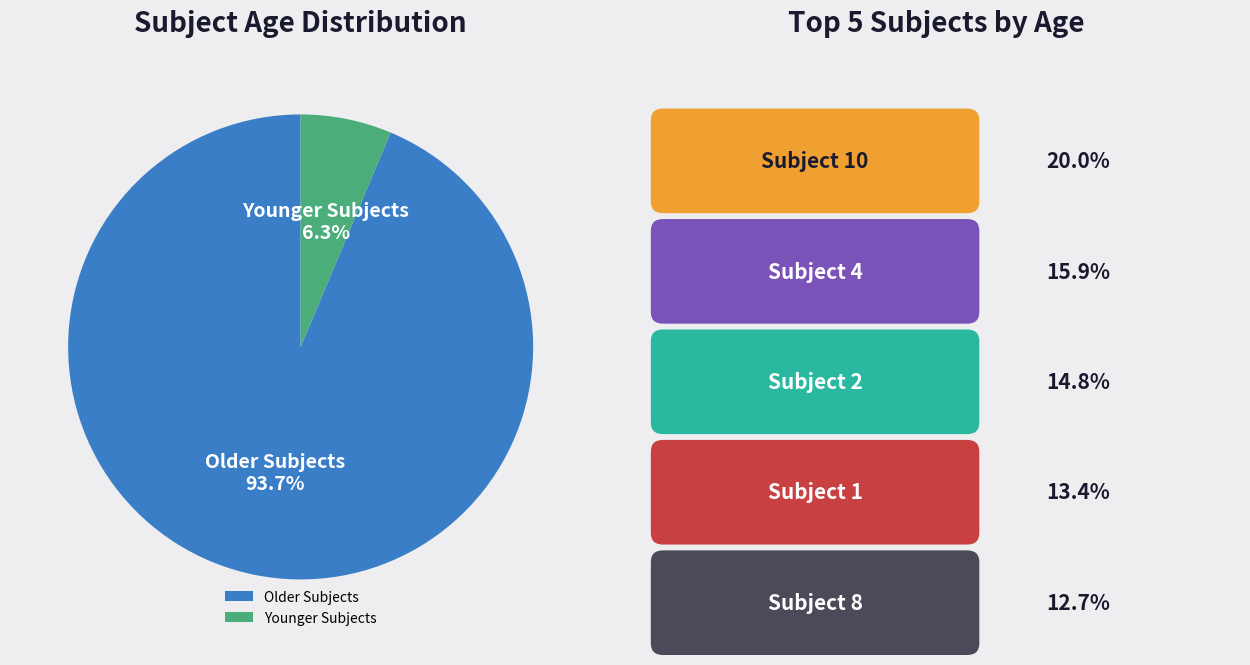

Which has a higher value, Younger Subjects or Older Subjects?

Older Subjects